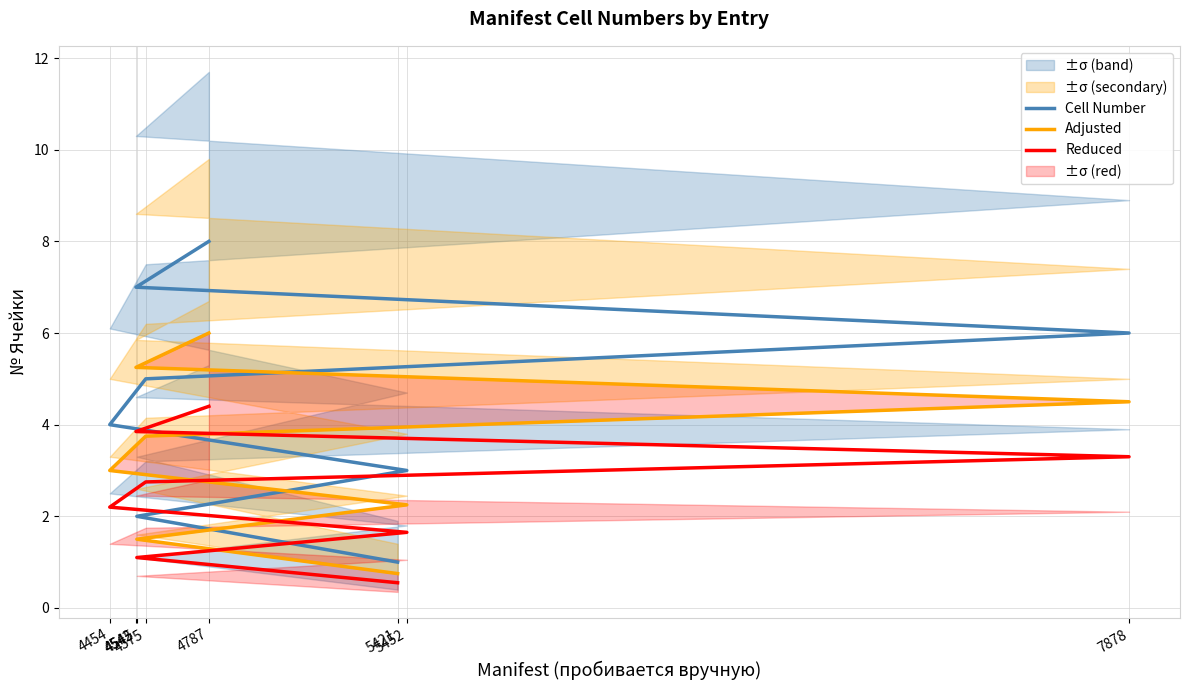

Count the number of data series in this chart.

3